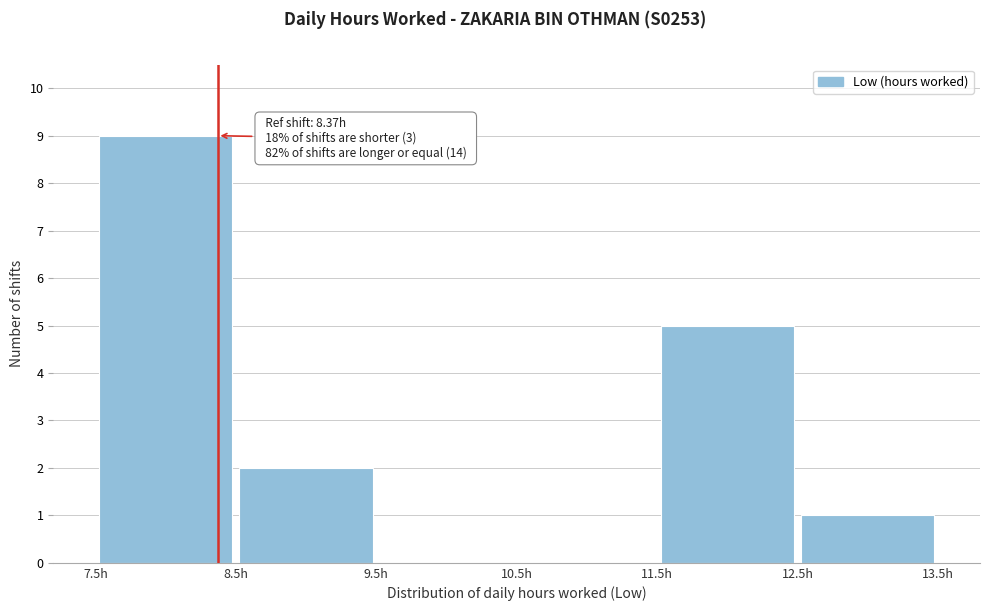

Which range on the x-axis has the tallest bar?

7.5 to 8.5